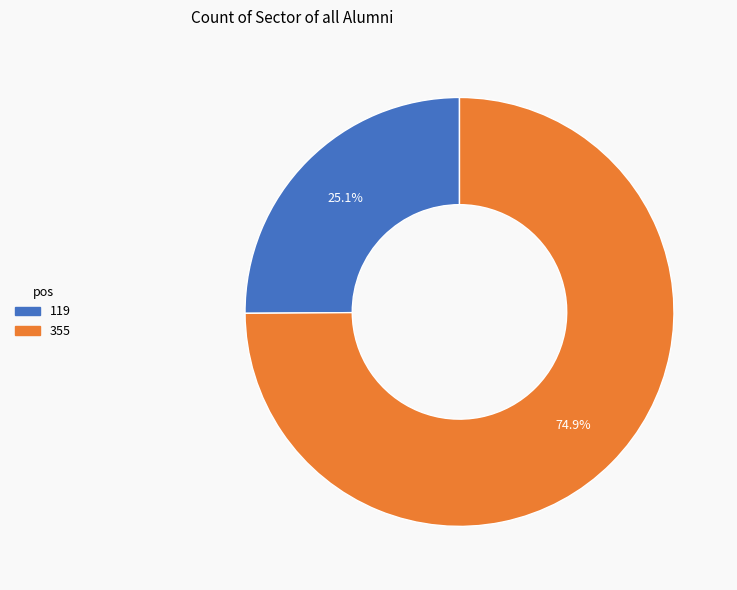

Count the number of slices in the pie.

2